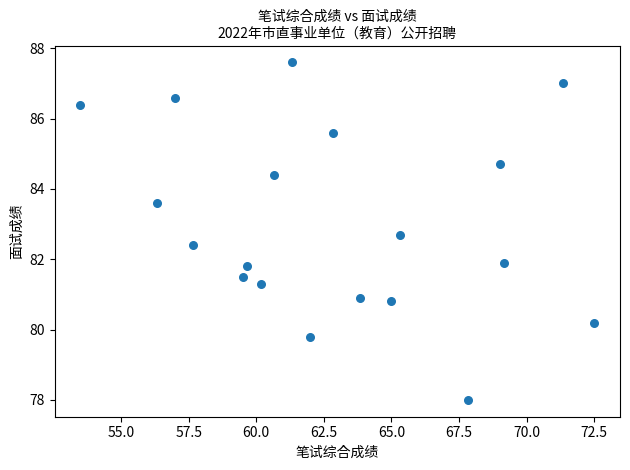

What is the range of Y values (max minus min)?

9.6